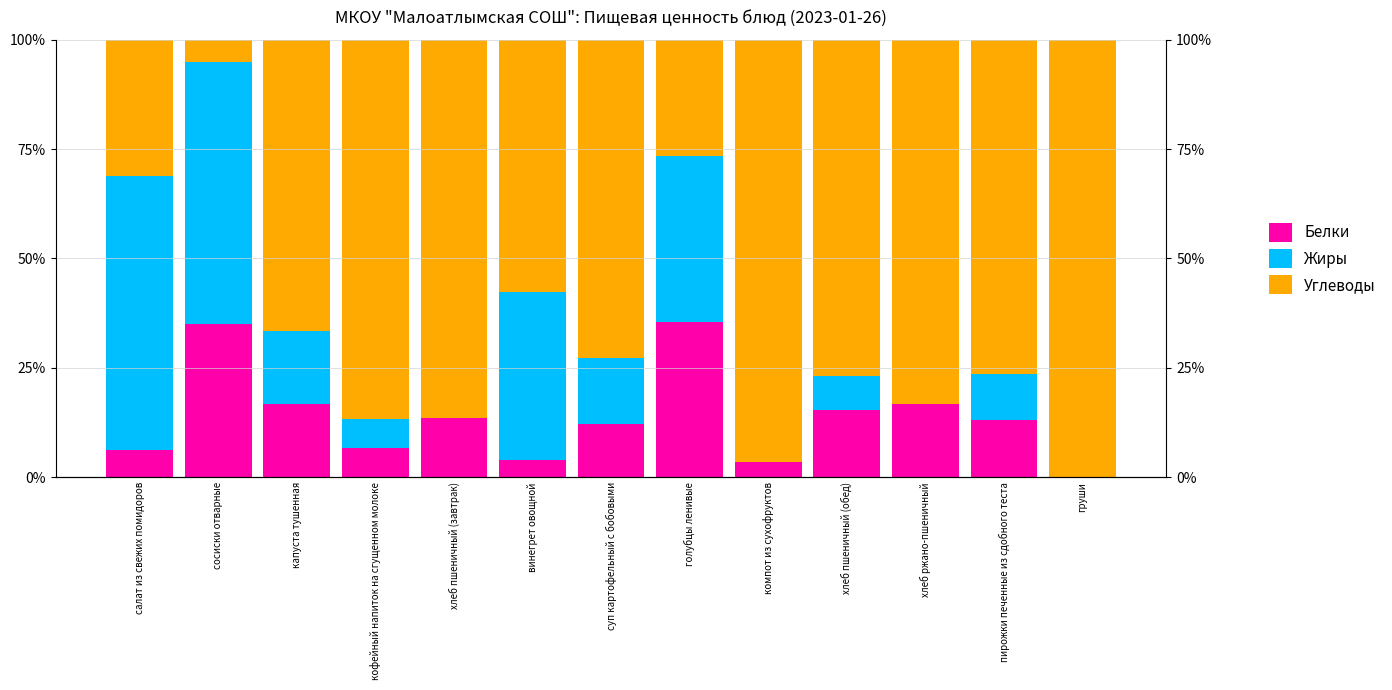

Is it true that Углеводы equals 76.9 at хлеб пшеничный (обед)?

True